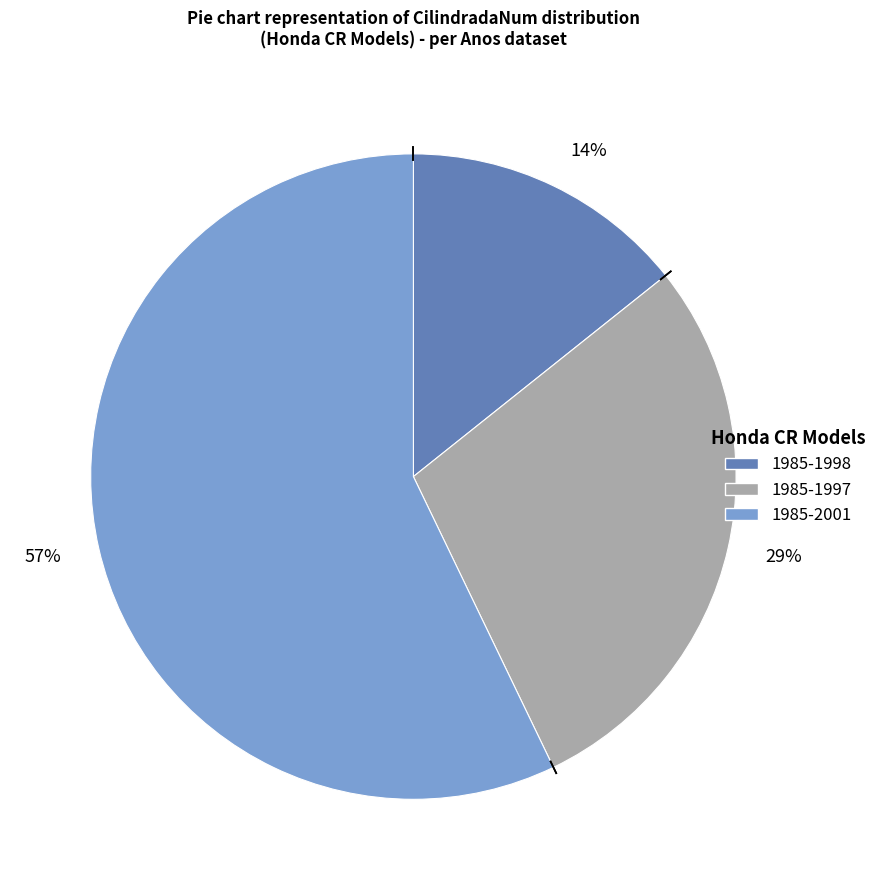

What is the ratio of the value at 57% to the value at 29%?

2.0